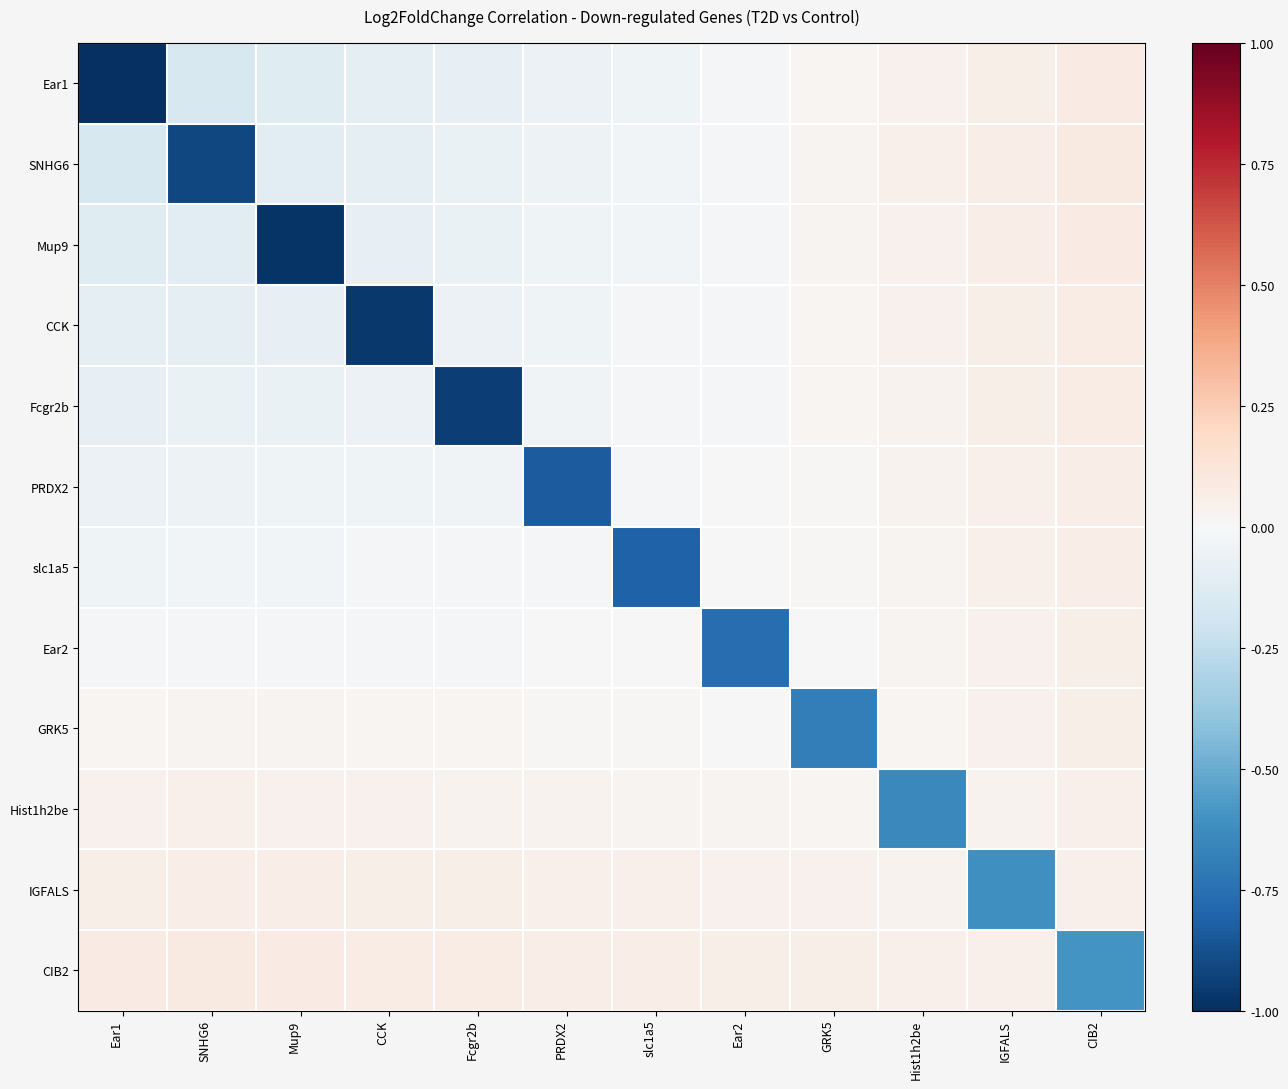

Reading left to right, transcribe all the data shown in this chart.

Ear1: Ear1=-1.0	SNHG6=-0.2	Mup9=-0.1	CCK=-0.1	Fcgr2b=-0.1	PRDX2=-0.1	slc1a5=-0.0	Ear2=-0.0	GRK5=0.0	Hist1h2be=0.0	IGFALS=0.1	CIB2=0.1
SNHG6: Ear1=-0.2	SNHG6=-0.9	Mup9=-0.1	CCK=-0.1	Fcgr2b=-0.1	PRDX2=-0.0	slc1a5=-0.0	Ear2=-0.0	GRK5=0.0	Hist1h2be=0.0	IGFALS=0.1	CIB2=0.1
Mup9: Ear1=-0.1	SNHG6=-0.1	Mup9=-1.0	CCK=-0.1	Fcgr2b=-0.1	PRDX2=-0.0	slc1a5=-0.0	Ear2=-0.0	GRK5=0.0	Hist1h2be=0.0	IGFALS=0.1	CIB2=0.1
CCK: Ear1=-0.1	SNHG6=-0.1	Mup9=-0.1	CCK=-1.0	Fcgr2b=-0.1	PRDX2=-0.0	slc1a5=-0.0	Ear2=-0.0	GRK5=0.0	Hist1h2be=0.0	IGFALS=0.1	CIB2=0.1
Fcgr2b: Ear1=-0.1	SNHG6=-0.1	Mup9=-0.1	CCK=-0.1	Fcgr2b=-0.9	PRDX2=-0.0	slc1a5=-0.0	Ear2=-0.0	GRK5=0.0	Hist1h2be=0.0	IGFALS=0.1	CIB2=0.1
PRDX2: Ear1=-0.1	SNHG6=-0.0	Mup9=-0.0	CCK=-0.0	Fcgr2b=-0.0	PRDX2=-0.8	slc1a5=-0.0	Ear2=-0.0	GRK5=0.0	Hist1h2be=0.0	IGFALS=0.1	CIB2=0.1
slc1a5: Ear1=-0.0	SNHG6=-0.0	Mup9=-0.0	CCK=-0.0	Fcgr2b=-0.0	PRDX2=-0.0	slc1a5=-0.8	Ear2=-0.0	GRK5=0.0	Hist1h2be=0.0	IGFALS=0.0	CIB2=0.1
Ear2: Ear1=-0.0	SNHG6=-0.0	Mup9=-0.0	CCK=-0.0	Fcgr2b=-0.0	PRDX2=-0.0	slc1a5=-0.0	Ear2=-0.8	GRK5=0.0	Hist1h2be=0.0	IGFALS=0.0	CIB2=0.1
GRK5: Ear1=0.0	SNHG6=0.0	Mup9=0.0	CCK=0.0	Fcgr2b=0.0	PRDX2=0.0	slc1a5=0.0	Ear2=0.0	GRK5=-0.7	Hist1h2be=0.0	IGFALS=0.0	CIB2=0.1
Hist1h2be: Ear1=0.0	SNHG6=0.0	Mup9=0.0	CCK=0.0	Fcgr2b=0.0	PRDX2=0.0	slc1a5=0.0	Ear2=0.0	GRK5=0.0	Hist1h2be=-0.6	IGFALS=0.0	CIB2=0.1
IGFALS: Ear1=0.1	SNHG6=0.1	Mup9=0.1	CCK=0.1	Fcgr2b=0.1	PRDX2=0.1	slc1a5=0.0	Ear2=0.0	GRK5=0.0	Hist1h2be=0.0	IGFALS=-0.6	CIB2=0.0
CIB2: Ear1=0.1	SNHG6=0.1	Mup9=0.1	CCK=0.1	Fcgr2b=0.1	PRDX2=0.1	slc1a5=0.1	Ear2=0.1	GRK5=0.1	Hist1h2be=0.1	IGFALS=0.0	CIB2=-0.6